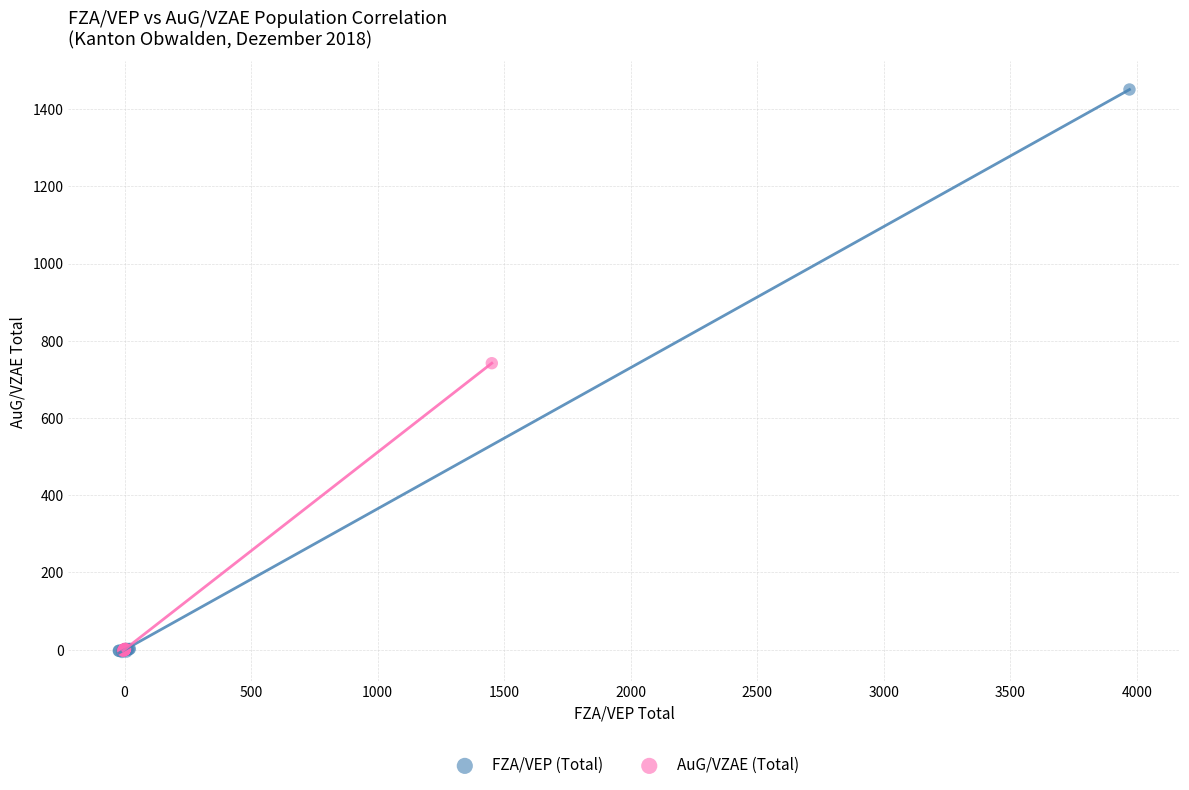

Which series reaches the maximum Y coordinate?

FZA/VEP (Total)